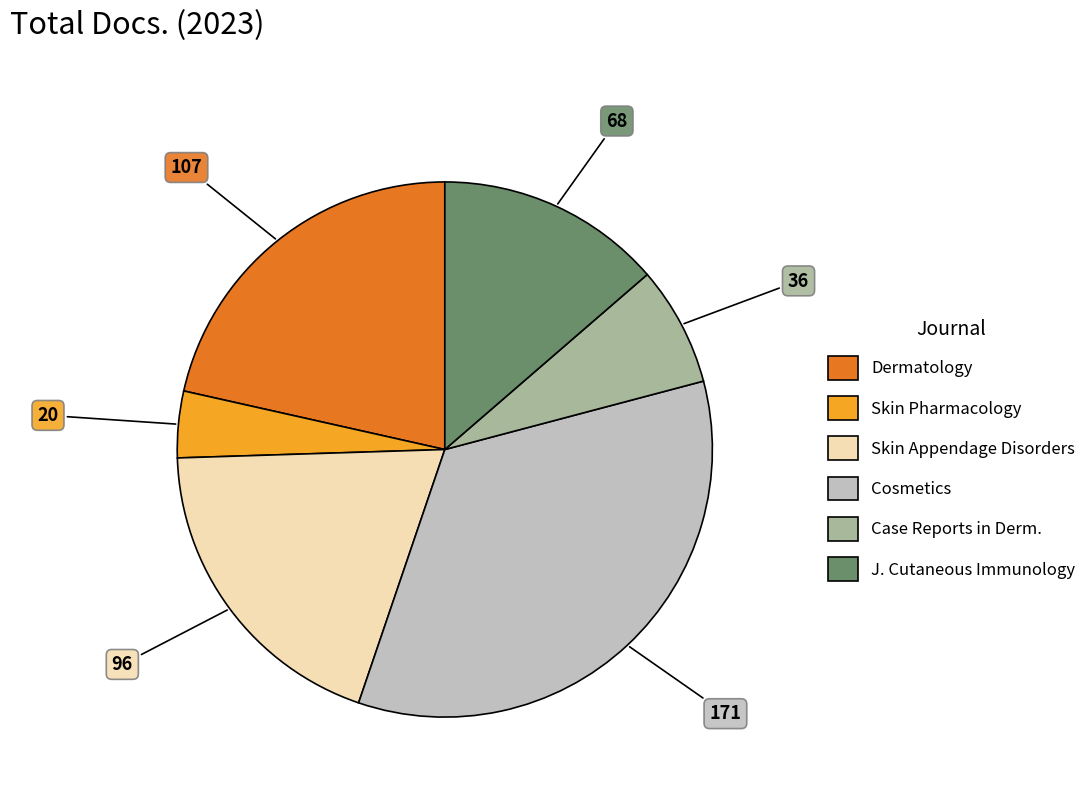

Does any single category account for the majority?

No